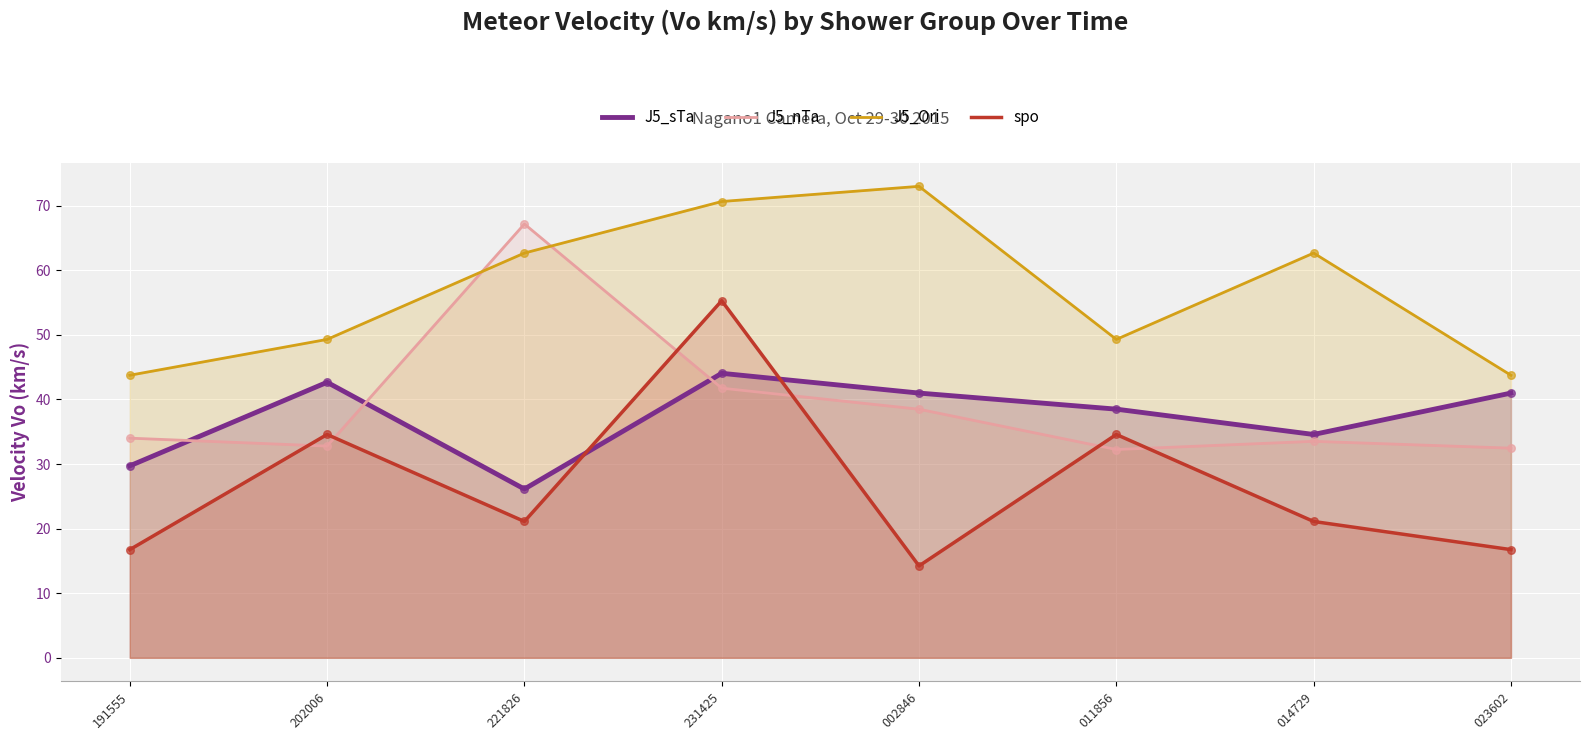

What is the total value across all series at 202006?

159.3